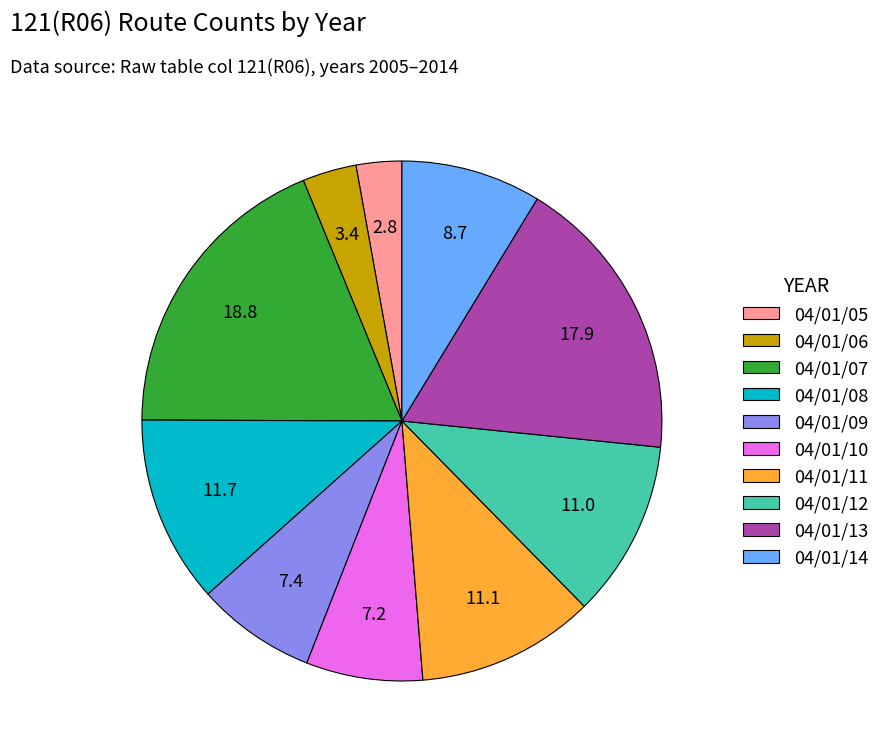

Which category has the smallest portion of the pie?

04/01/05